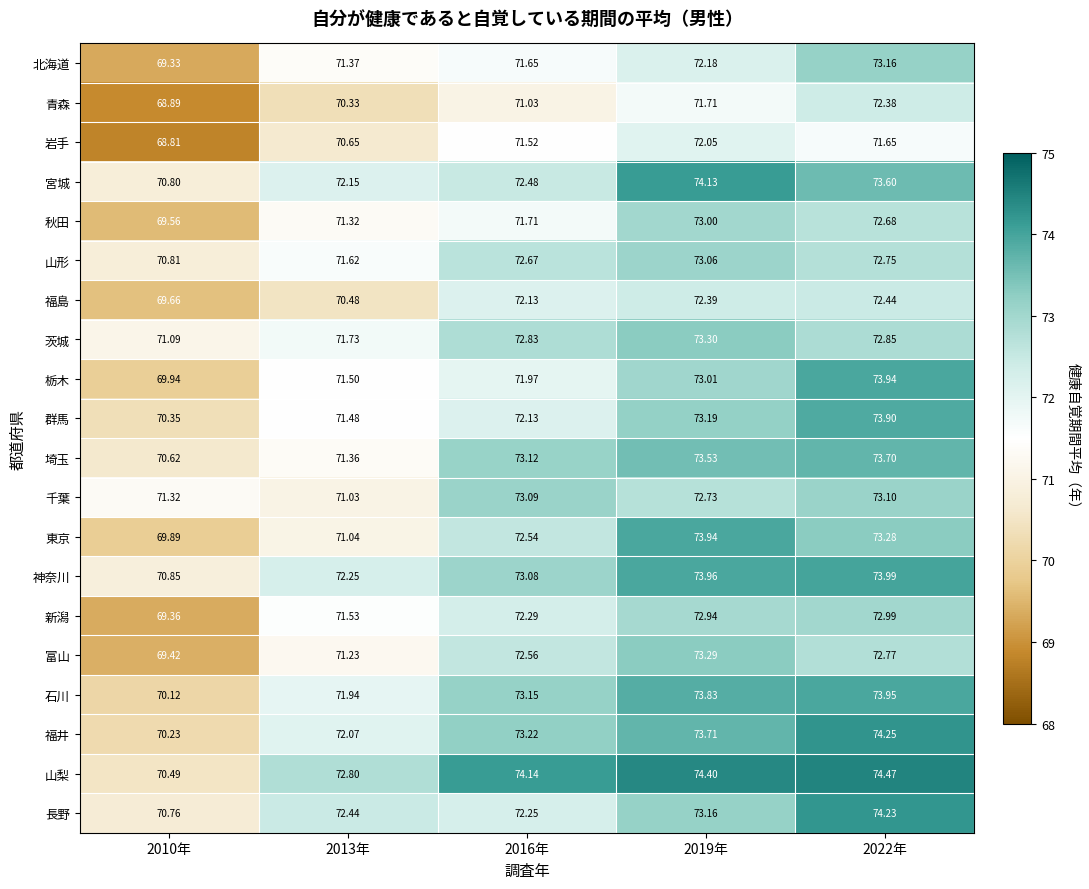

Which series has the widest spread of values?

東京